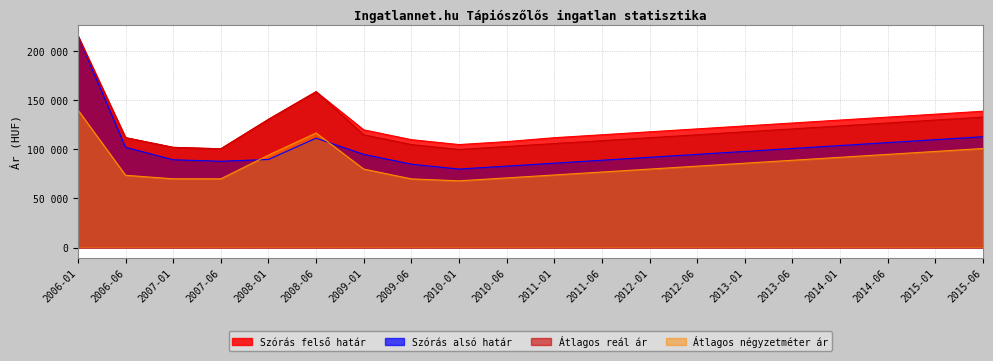

How many data points in Átlagos reál ár are above 115000?

9